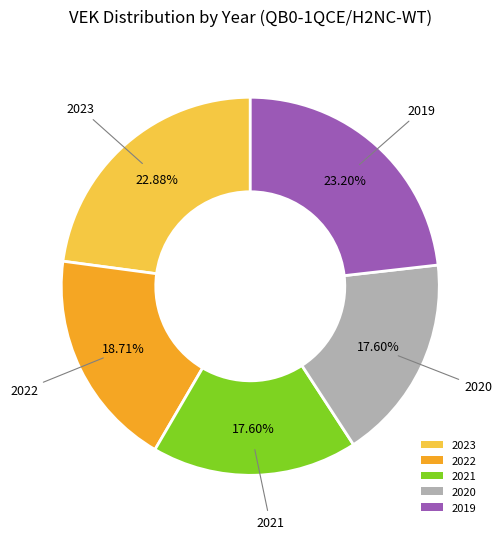

How many slices are in this pie chart?

5